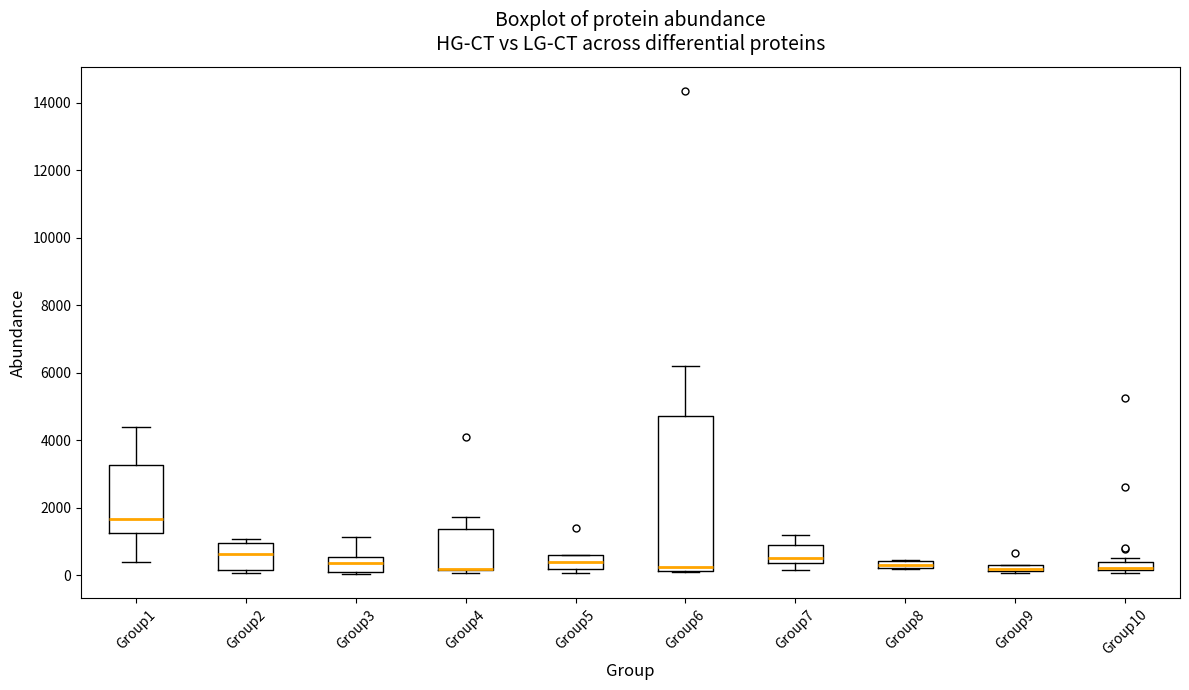

Comparing the boxes themselves (not the whiskers), which one is the tallest?

Group6